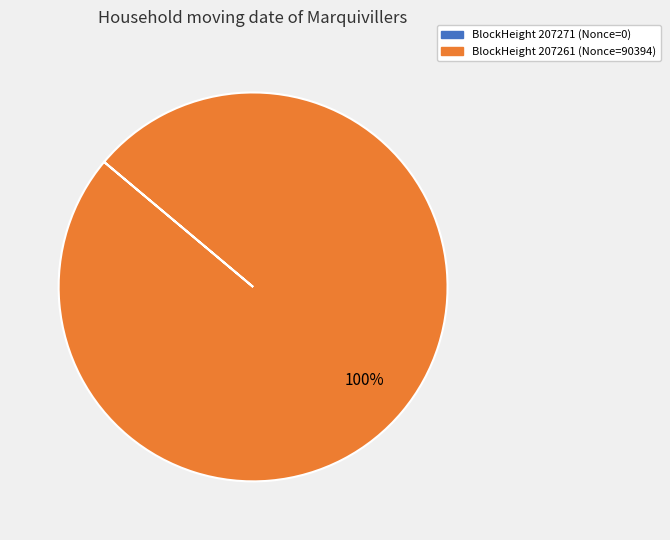

Is there any slice that represents more than half of the pie?

Yes